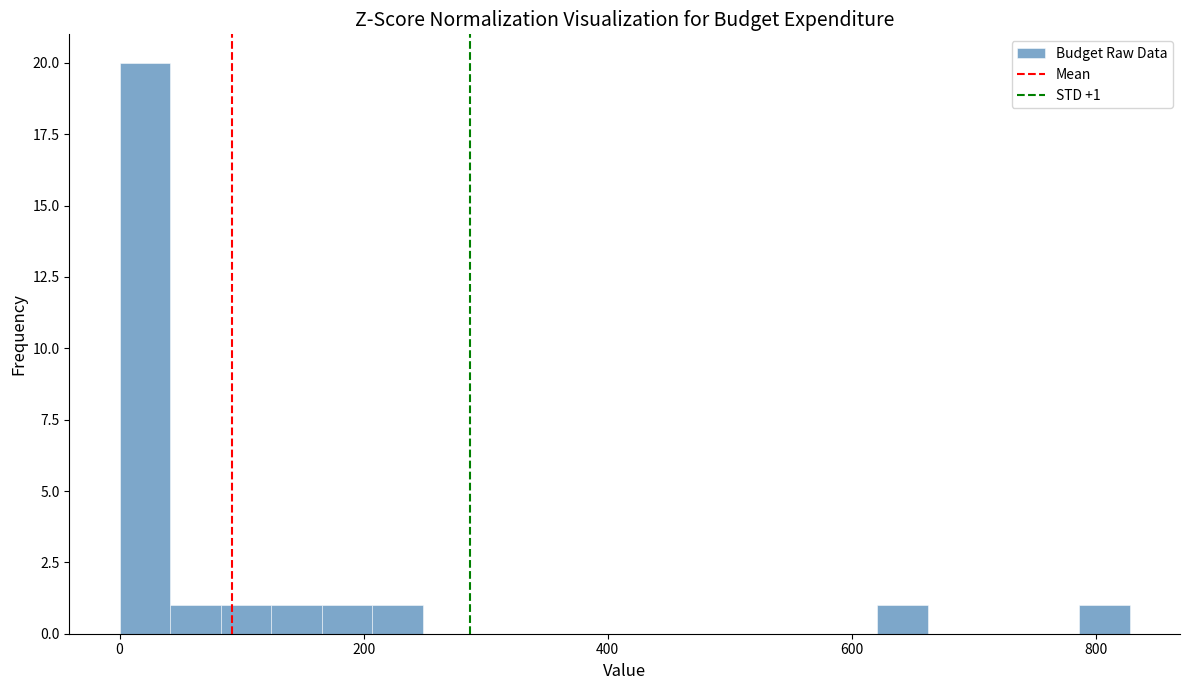

Around what value on the x-axis is the tallest bar? Give the approximate position of its centre, as read against the axis.

20